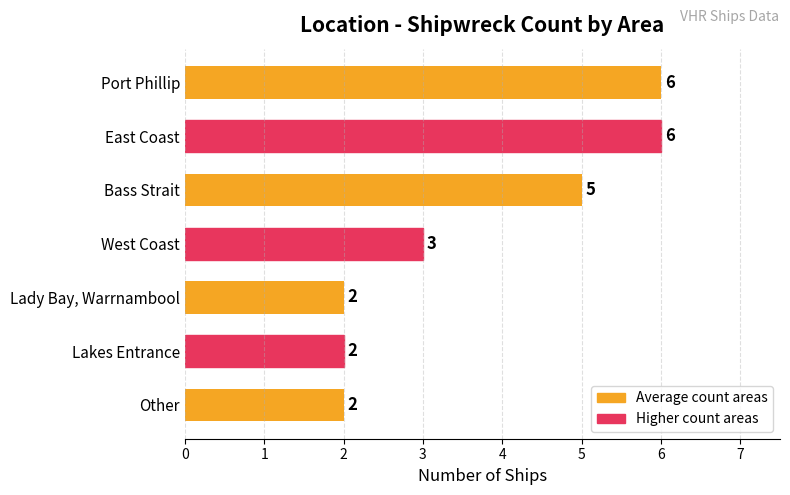

How many data points are less than 3?

3